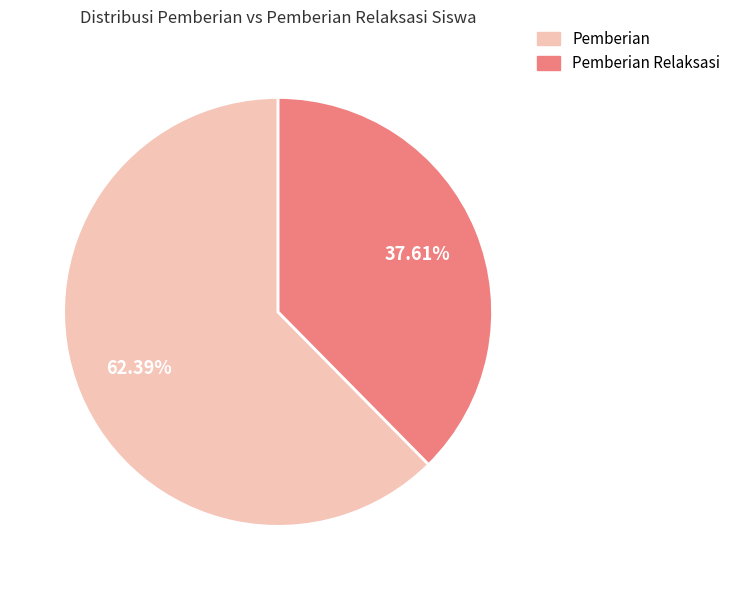

Which slice is the smallest?

Pemberian Relaksasi